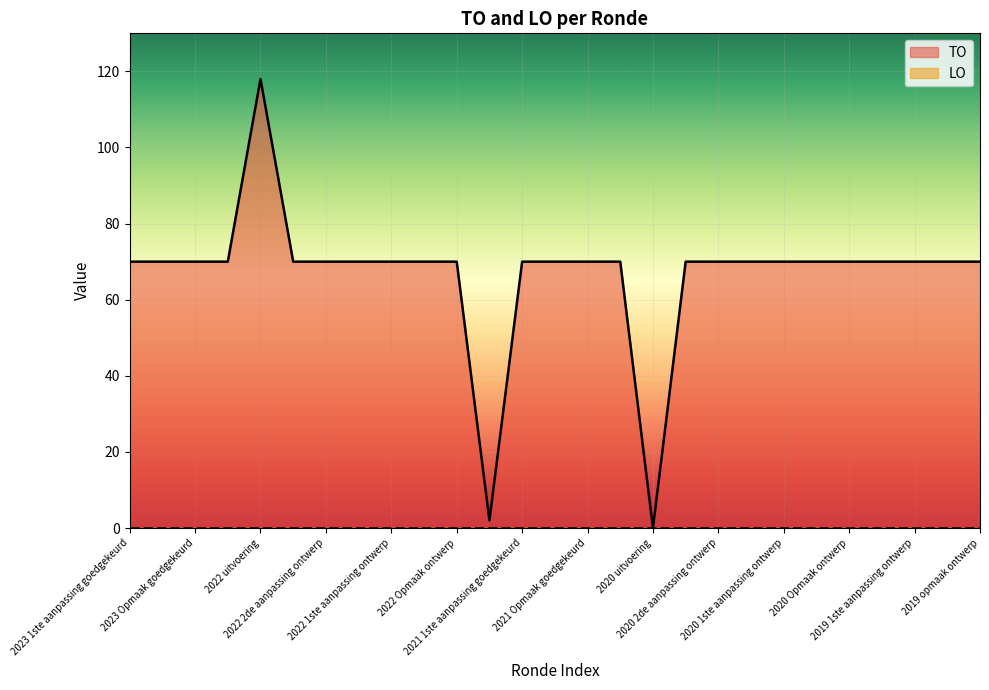

Rank the categories by value from highest to lowest.

2022 uitvoering, 2023 1ste aanpassing goedgekeurd, 2023 1ste aanpassing ontwerp, 2023 Opmaak goedgekeurd, 2023 Opmaak ontwerp, 2022 2de aanpassing goedgekeurd, 2022 2de aanpassing ontwerp, 2022 1ste aanpassing goedgekeurd, 2022 1ste aanpassing ontwerp, 2022 Opmaak goedgekeurd, 2022 Opmaak ontwerp, 2021 1ste aanpassing goedgekeurd, 2021 1ste aanpassing ontwerp, 2021 Opmaak goedgekeurd, 2021 Opmaak ontwerp, 2020 2de aanpassing goedgekeurd, 2020 2de aanpassing ontwerp, 2020 1ste aanpassing goedgekeurd, 2020 1ste aanpassing ontwerp, 2020 Opmaak goedgekeurd, 2020 Opmaak ontwerp, 2019 1ste aanpassing goedgekeurd, 2019 1ste aanpassing ontwerp, 2019 opmaak goedgekeurd, 2019 opmaak ontwerp, 2021 uitvoering, 2020 uitvoering